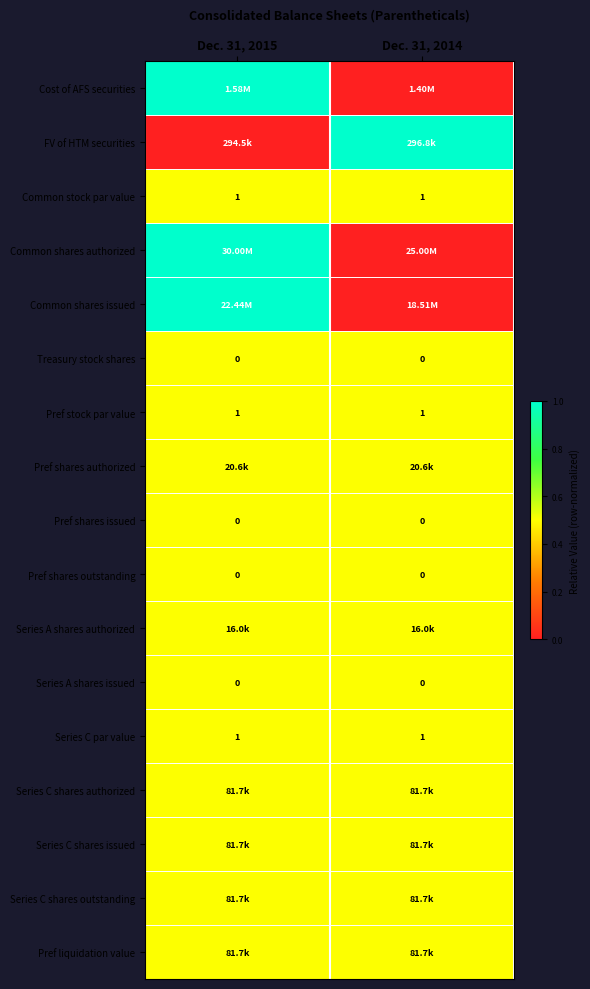

What is the sum of all Series C par value values?

2.0